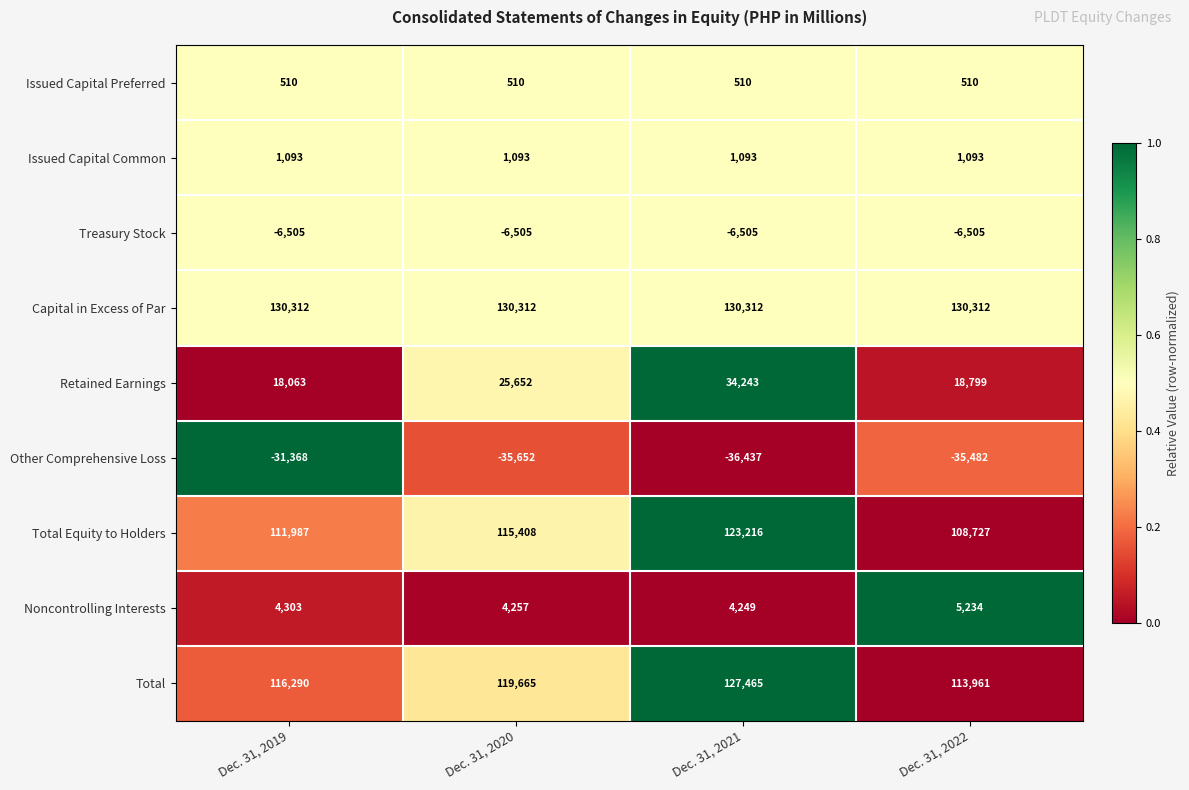

What is the sum of the Total Equity to Holders values at Dec. 31, 2021 and Dec. 31, 2020?

238624